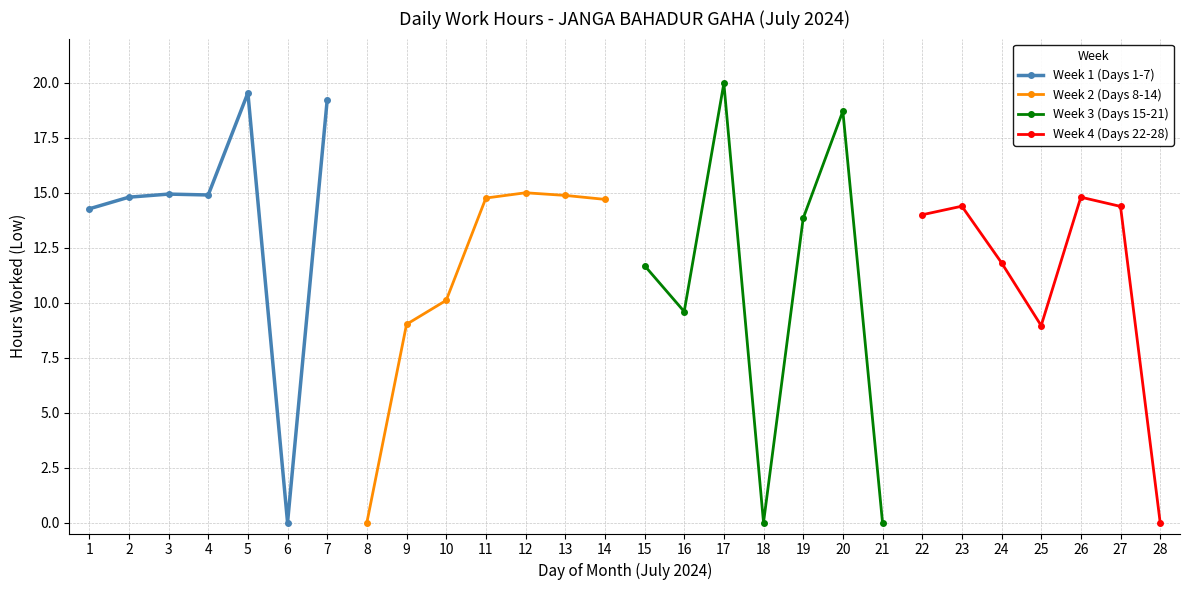

How many interior local peaks does the Week 1 (Days 1-7) series have?

2